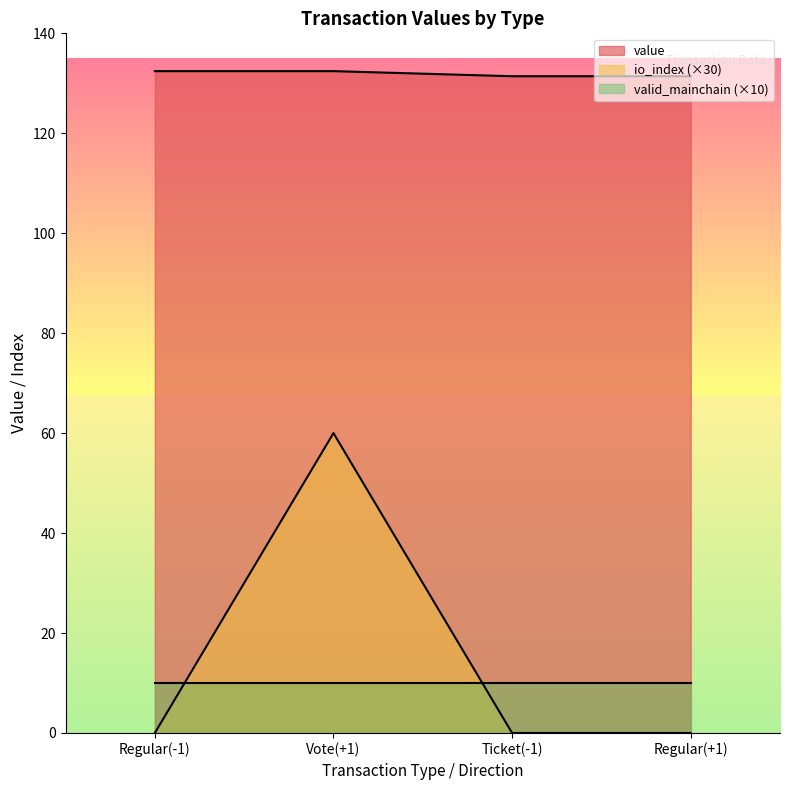

At Ticket(-1), list the series in order from smallest to largest.

io_index (×30), valid_mainchain (×10), value